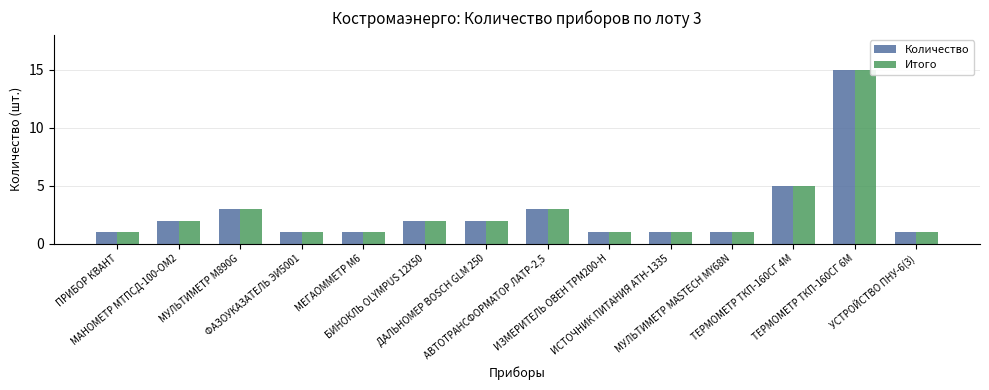

Where is Количество nearest to the value 8?

ТЕРМОМЕТР ТКП-160СГ 4М